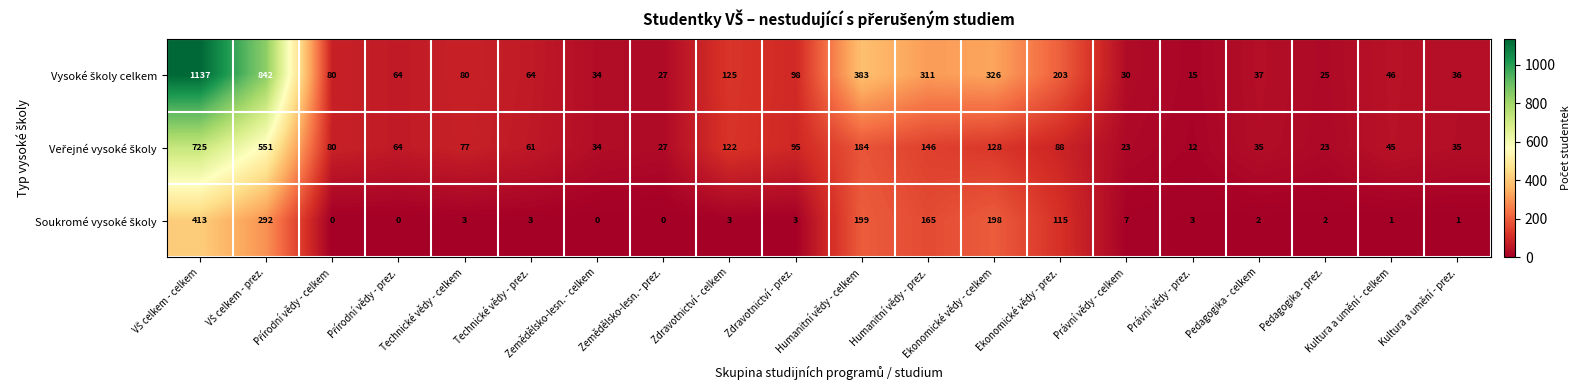

At how many categories does at least one series exceed 240?

5